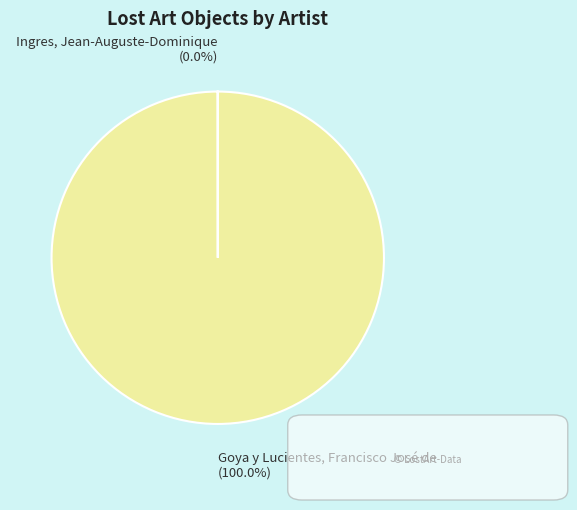

Which category has the biggest portion of the pie?

Goya y Lucientes, Francisco José de